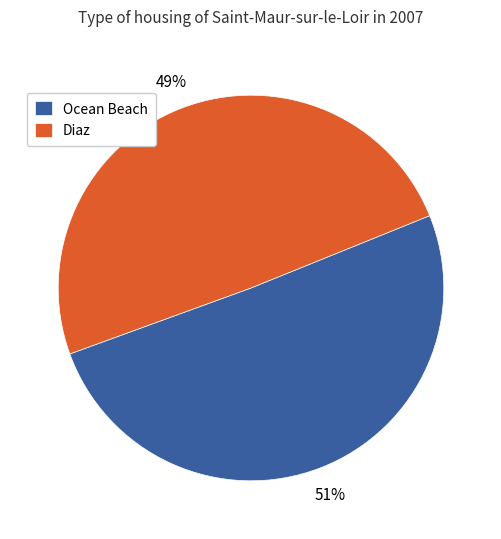

To the nearest percent, what is the combined percentage of Diaz and Ocean Beach?

100%